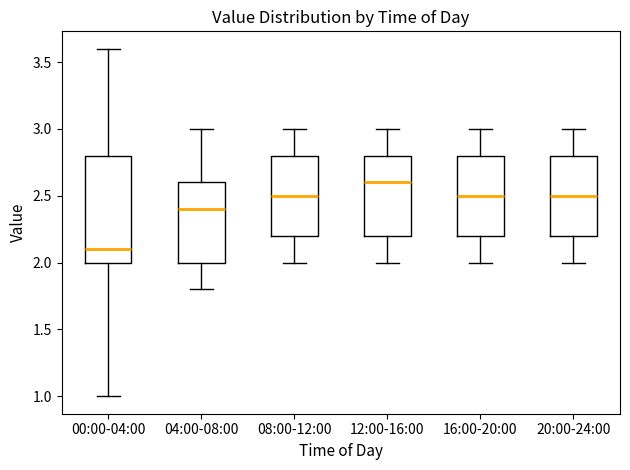

Reading left to right, transcribe this box plot: for each box, give where its median line is, the range the box spans, and where its two whiskers end, as read against the y-axis. The values are not printed on the chart, so give them approximately, as read against the axis.

00:00-04:00: median 2.1, box 2.0 to 2.8, whiskers 1.0 to 3.6
04:00-08:00: median 2.4, box 2.0 to 2.6, whiskers 1.8 to 3.0
08:00-12:00: median 2.5, box 2.2 to 2.8, whiskers 2.0 to 3.0
12:00-16:00: median 2.6, box 2.2 to 2.8, whiskers 2.0 to 3.0
16:00-20:00: median 2.5, box 2.2 to 2.8, whiskers 2.0 to 3.0
20:00-24:00: median 2.5, box 2.2 to 2.8, whiskers 2.0 to 3.0